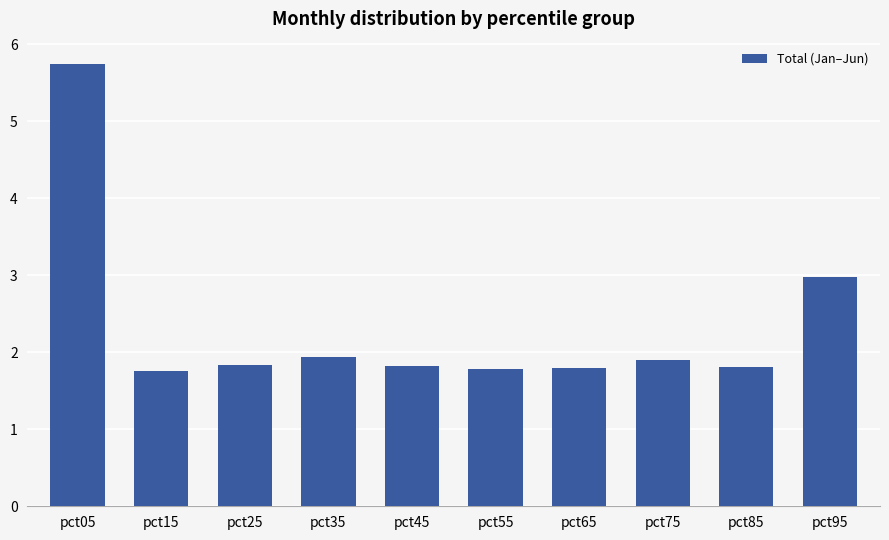

What is the value of the 10th bar from the left?

3.0